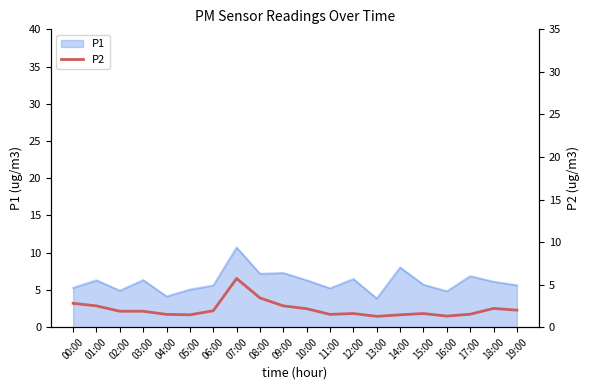

Which category has the highest value in the P1 series?

07:00